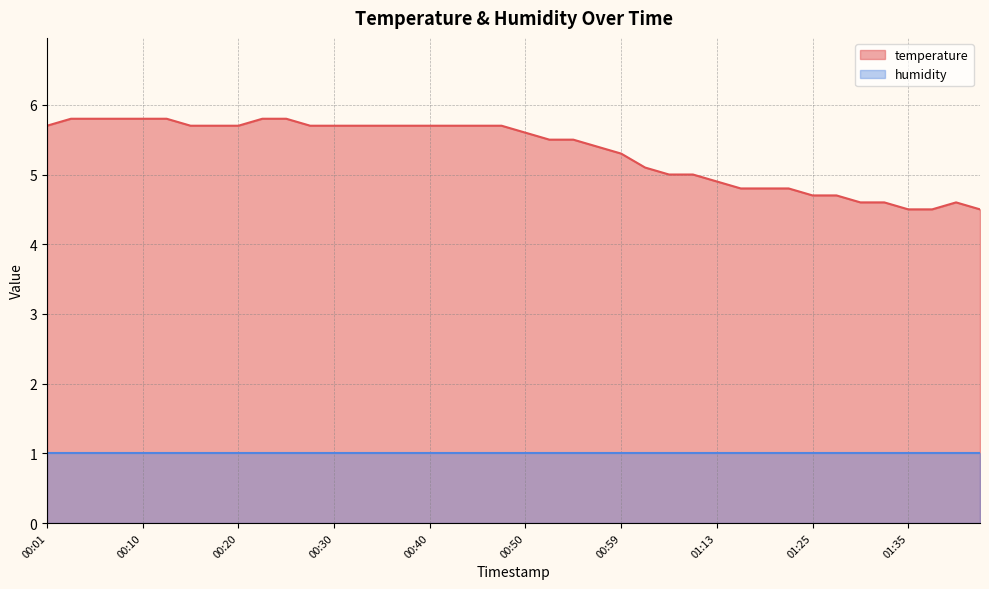

What value does the data have at 00:01?

5.7